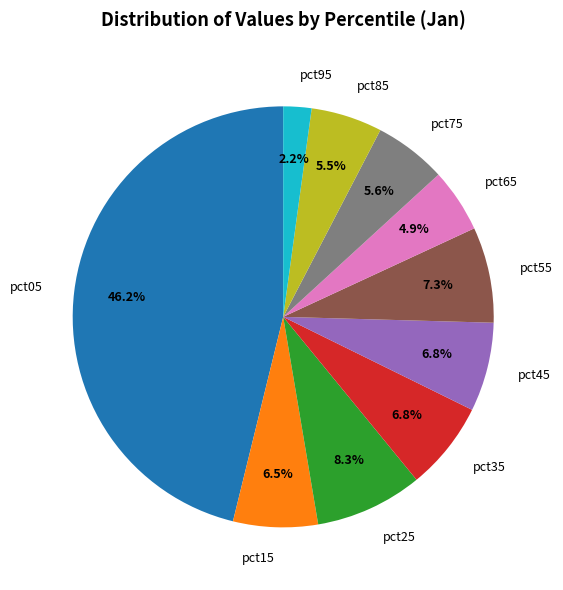

What is the total percentage of pct15 and pct45?

13.3%